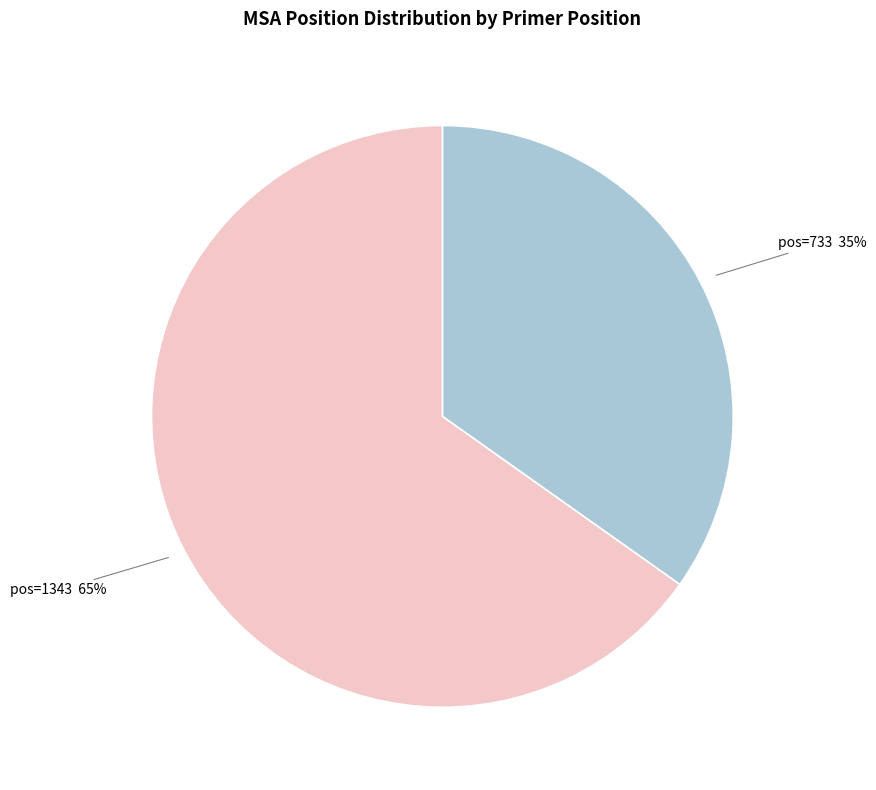

Count the number of slices in the pie.

2